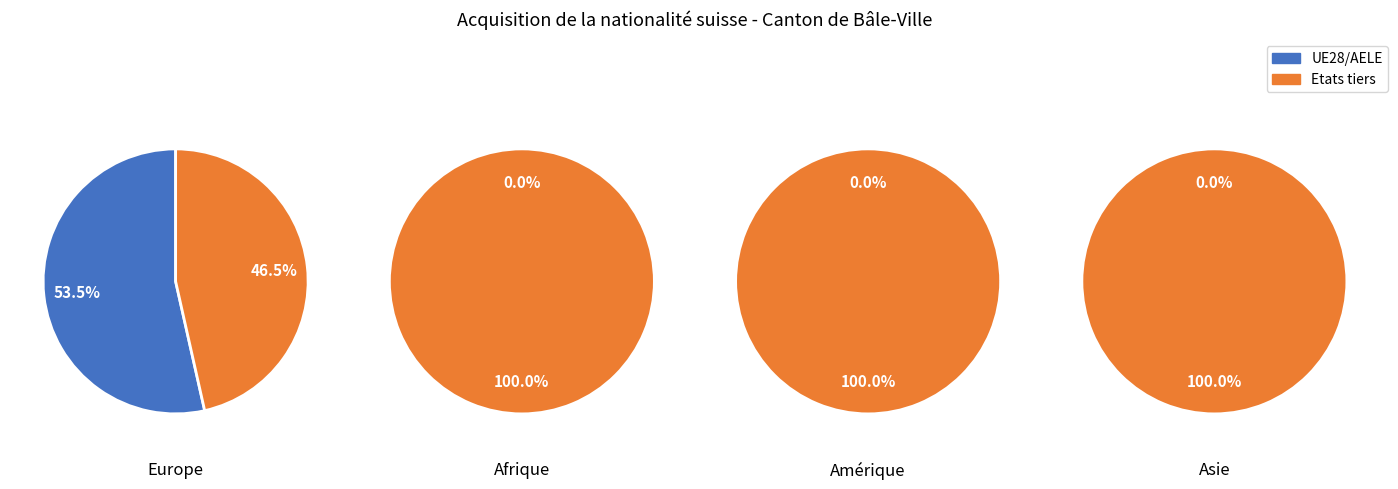

At 0, list the series in order from largest to smallest.

UE28/AELE, Etats tiers